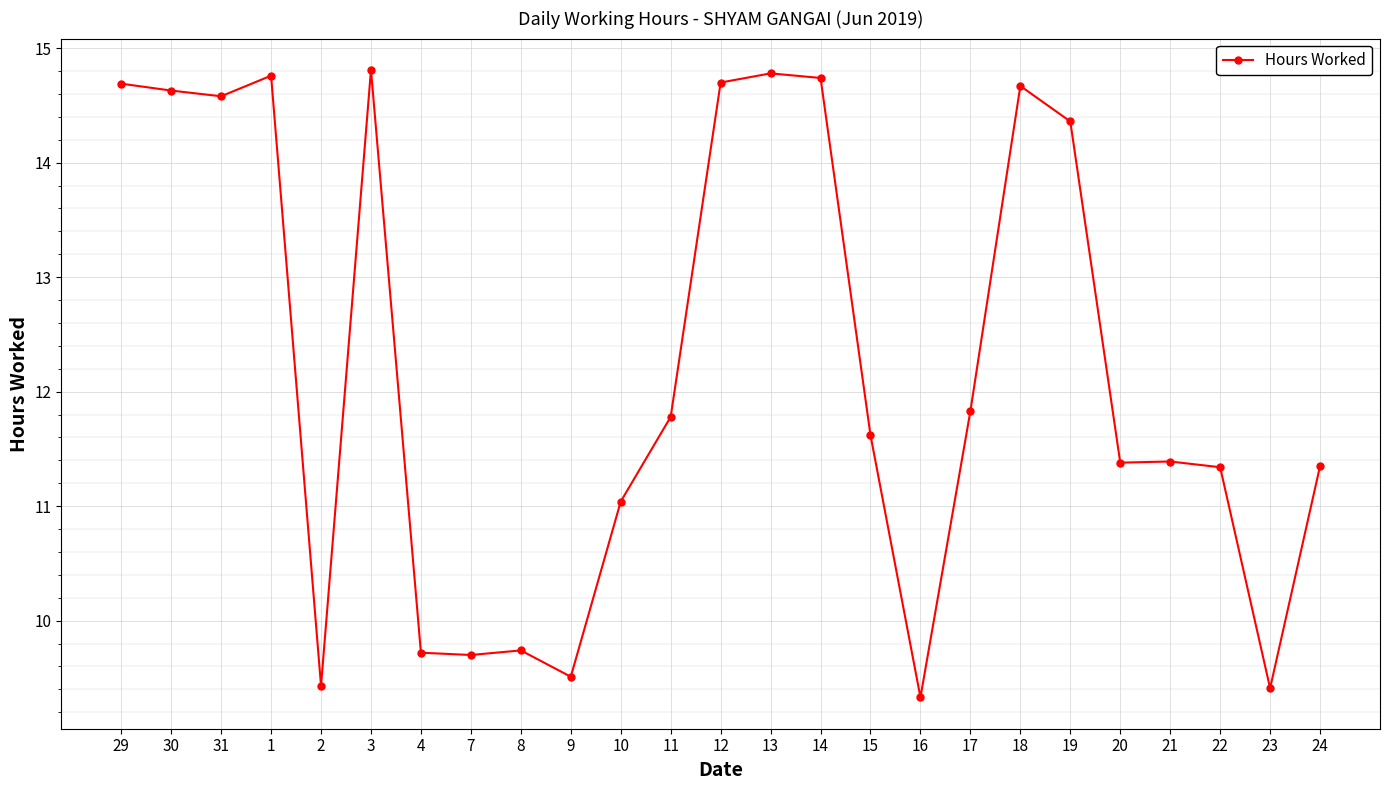

How many values are below 11?

7